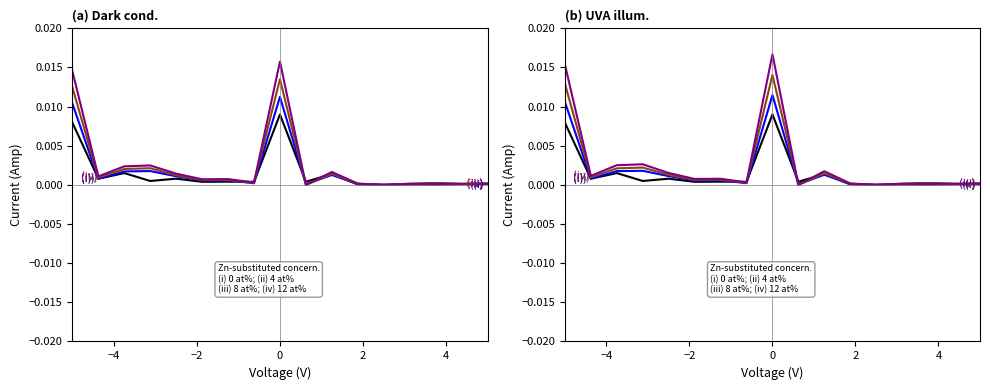

True or false: Gasto aprobado has more than 2 points higher than both neighbors.

True